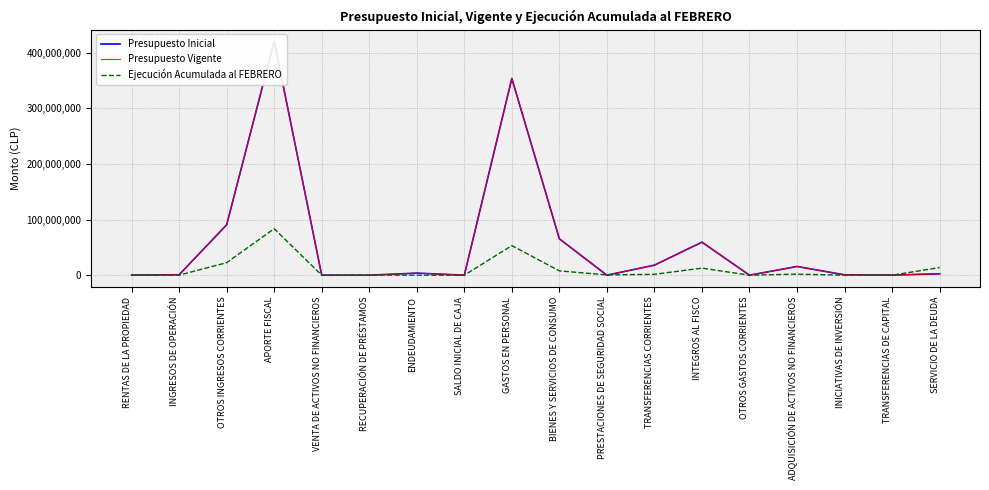

At how many categories does at least one series exceed 87646533?

3